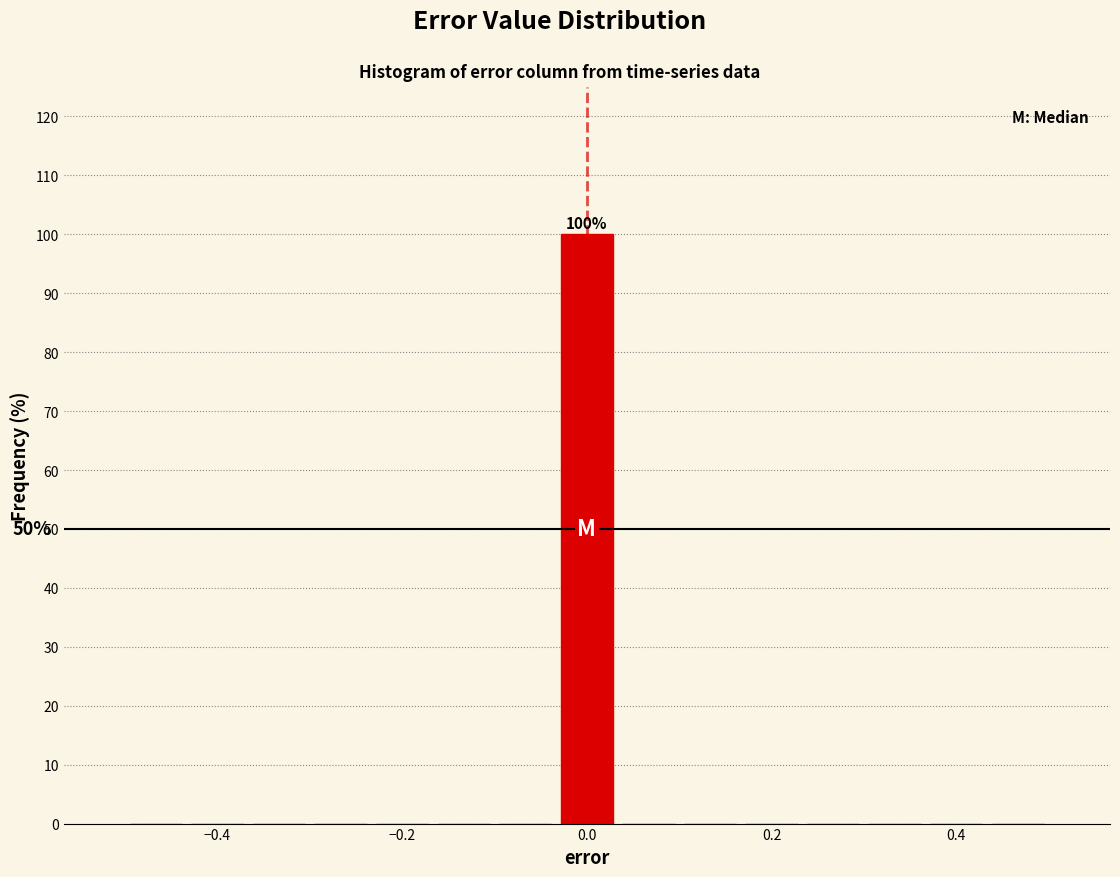

Around what value on the x-axis is the tallest bar? Give the approximate position of its centre, as read against the axis.

0.00